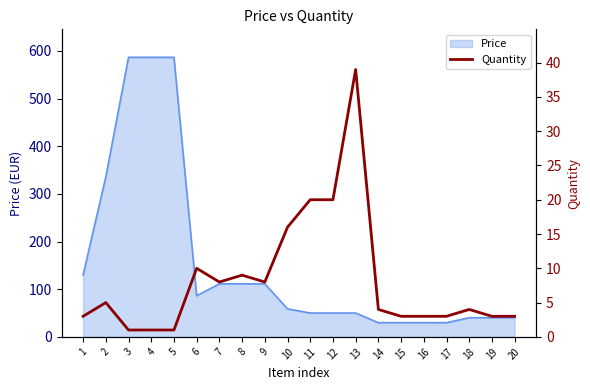

Which label corresponds to the smallest value in the chart?

3